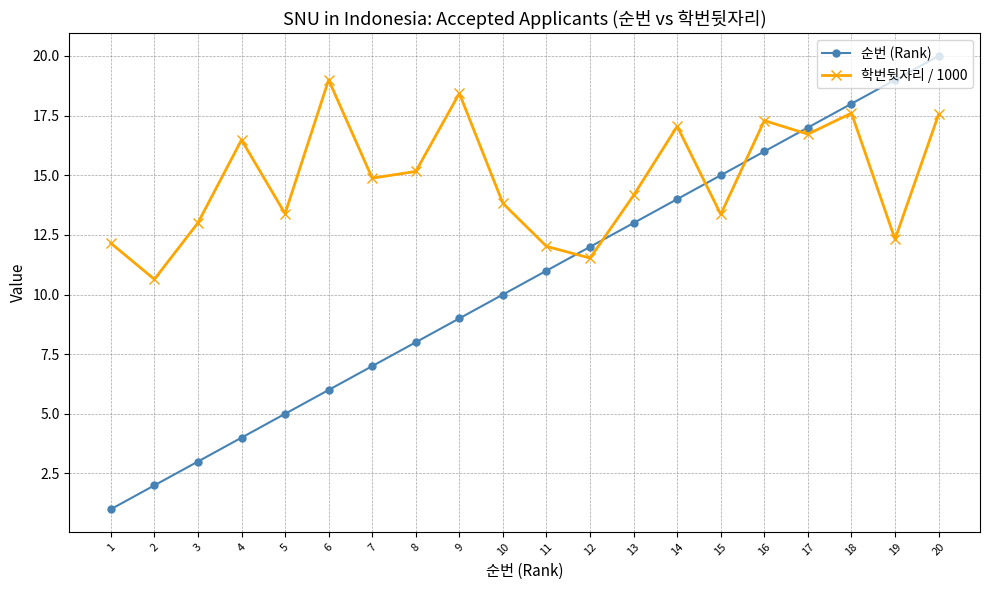

What is the maximum value for 학번뒷자리 / 1000?

19.0